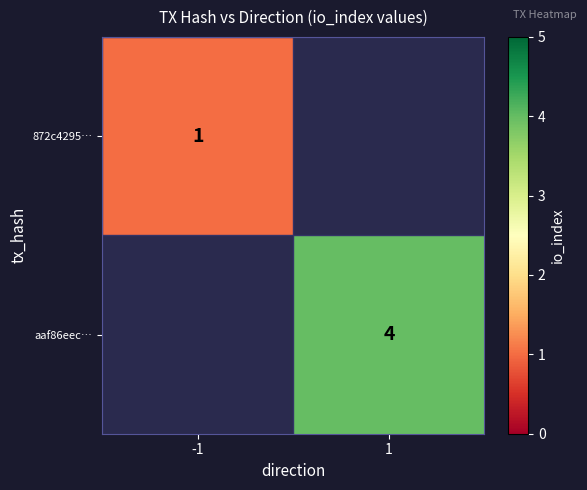

At how many categories does at least one series exceed 1?

1